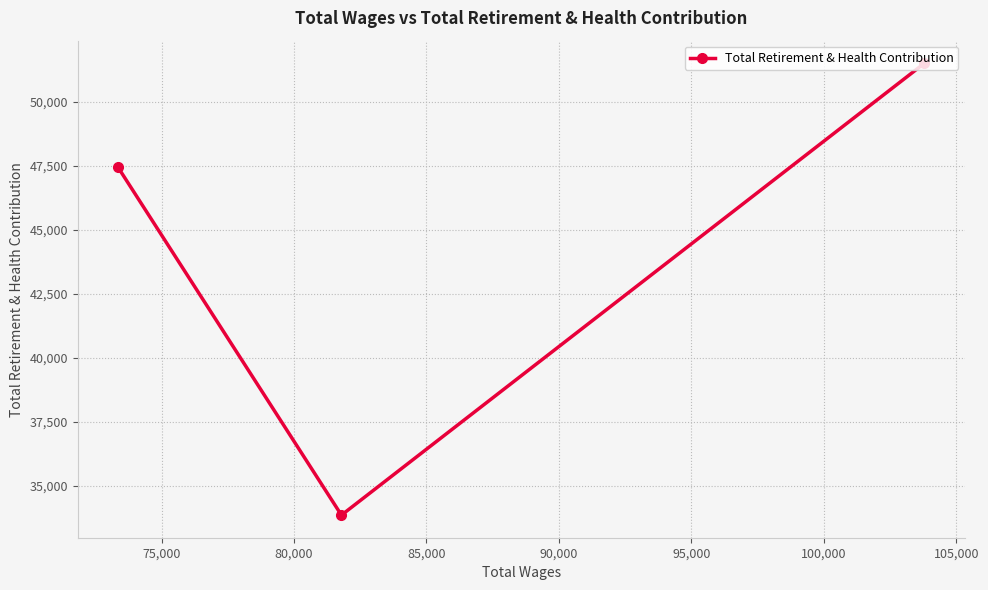

Count the number of categories in the chart.

3